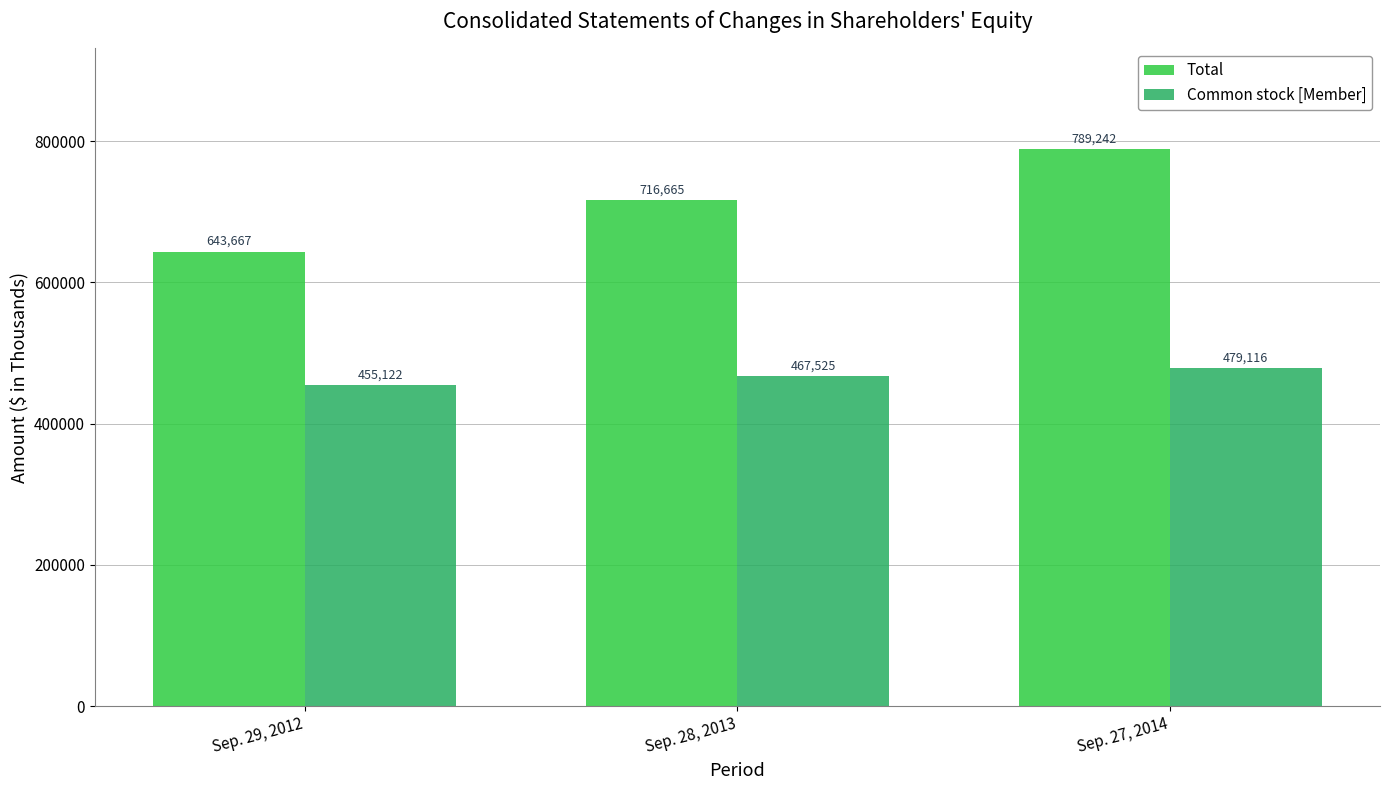

What is the maximum value for Total?

789242